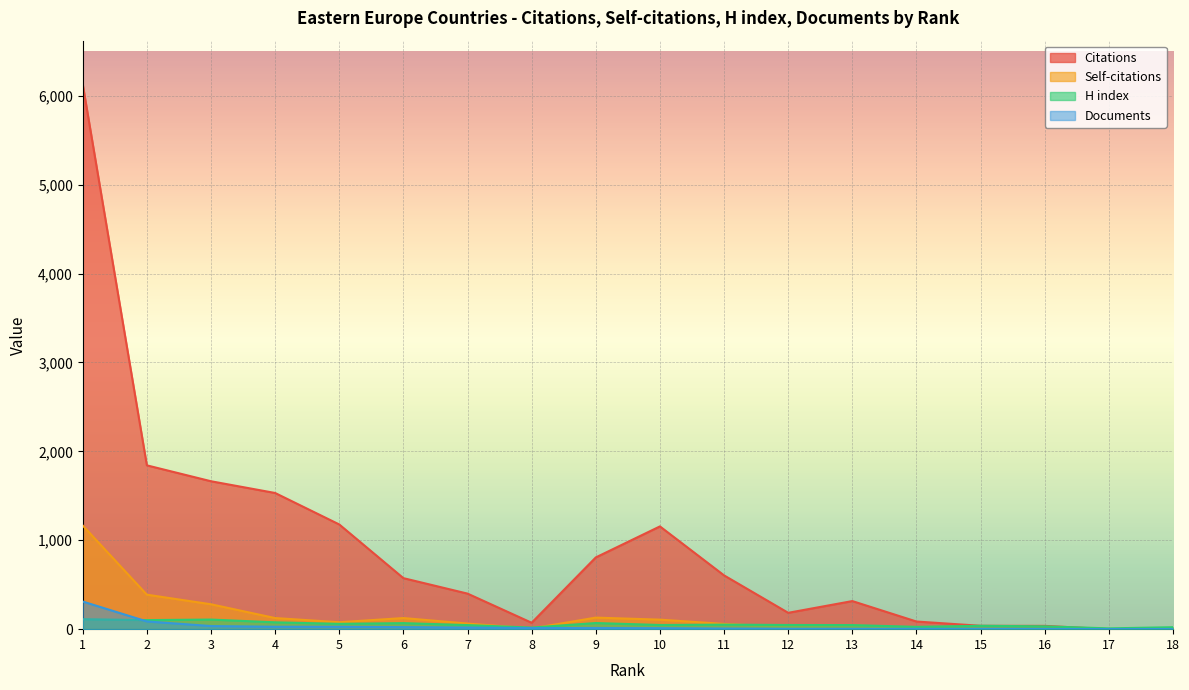

What is the value of the Self-citations point at the 6th from the left?

125